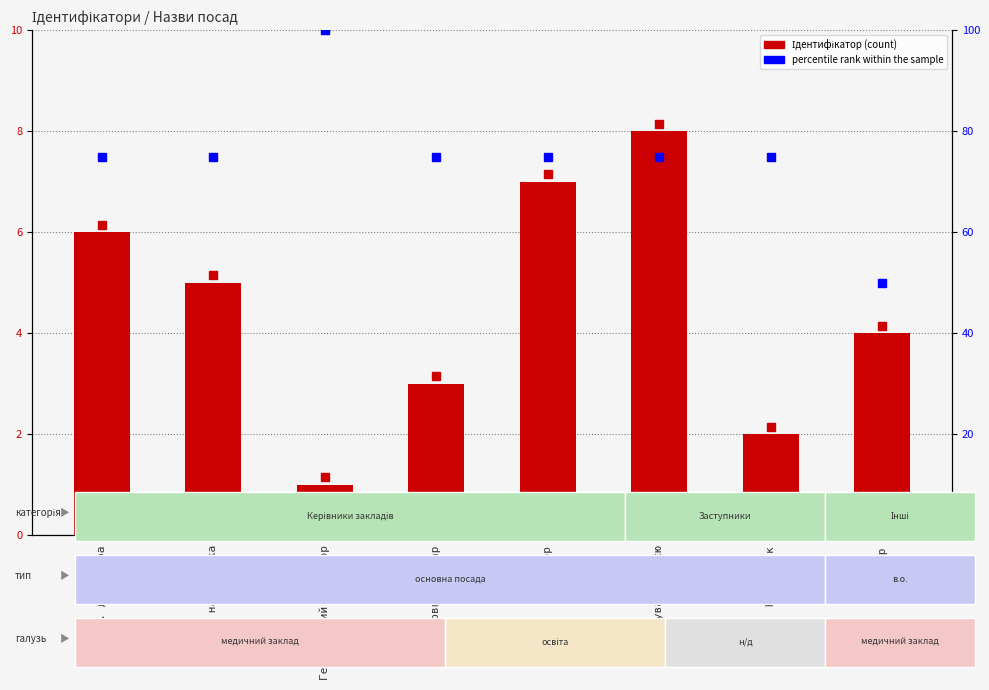

True or false: the data shows 5 at Директор.

False